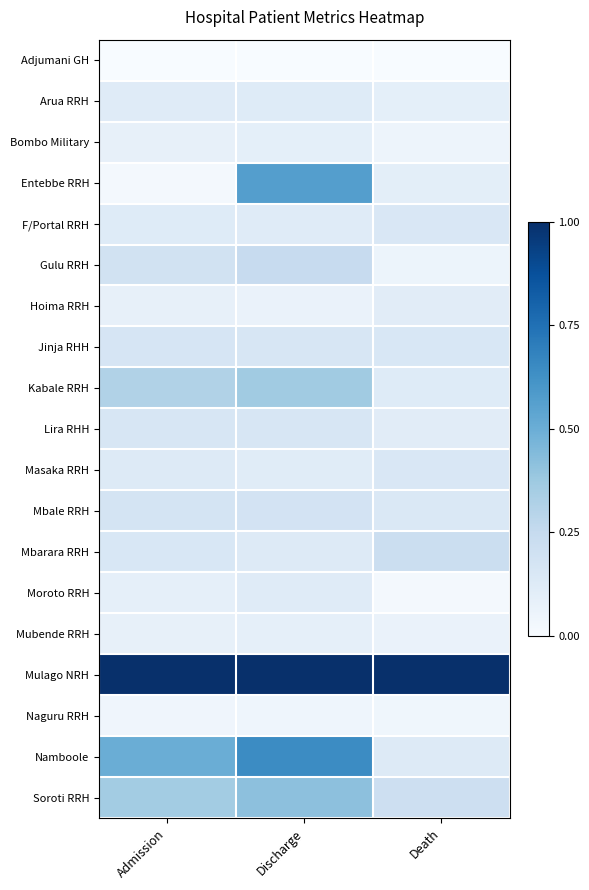

Reading left to right, transcribe all the data shown in this chart.

Adjumani GH: Admission=0.0	Discharge=0.0	Death=0.0
Arua RRH: Admission=0.1	Discharge=0.1	Death=0.1
Bombo Military: Admission=0.1	Discharge=0.1	Death=0.0
Entebbe RRH: Admission=0.0	Discharge=0.6	Death=0.1
F/Portal RRH: Admission=0.1	Discharge=0.1	Death=0.2
Gulu RRH: Admission=0.2	Discharge=0.2	Death=0.1
Hoima RRH: Admission=0.1	Discharge=0.1	Death=0.1
Jinja RHH: Admission=0.2	Discharge=0.2	Death=0.2
Kabale RRH: Admission=0.3	Discharge=0.4	Death=0.1
Lira RHH: Admission=0.2	Discharge=0.2	Death=0.1
Masaka RRH: Admission=0.1	Discharge=0.1	Death=0.2
Mbale RRH: Admission=0.2	Discharge=0.2	Death=0.1
Mbarara RRH: Admission=0.2	Discharge=0.1	Death=0.2
Moroto RRH: Admission=0.1	Discharge=0.1	Death=0.0
Mubende RRH: Admission=0.1	Discharge=0.1	Death=0.1
Mulago NRH: Admission=1.0	Discharge=1.0	Death=1.0
Naguru RRH: Admission=0.0	Discharge=0.0	Death=0.0
Namboole: Admission=0.5	Discharge=0.6	Death=0.1
Soroti RRH: Admission=0.4	Discharge=0.4	Death=0.2